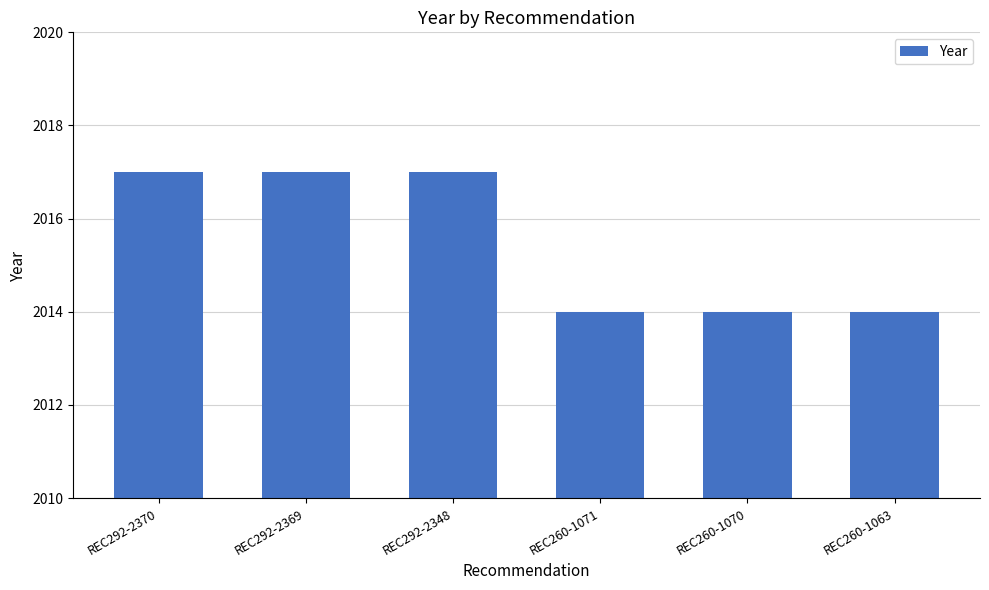

Reading left to right, transcribe all the data shown in this chart.

REC292-2370=2017	REC292-2369=2017	REC292-2348=2017	REC260-1071=2014	REC260-1070=2014	REC260-1063=2014